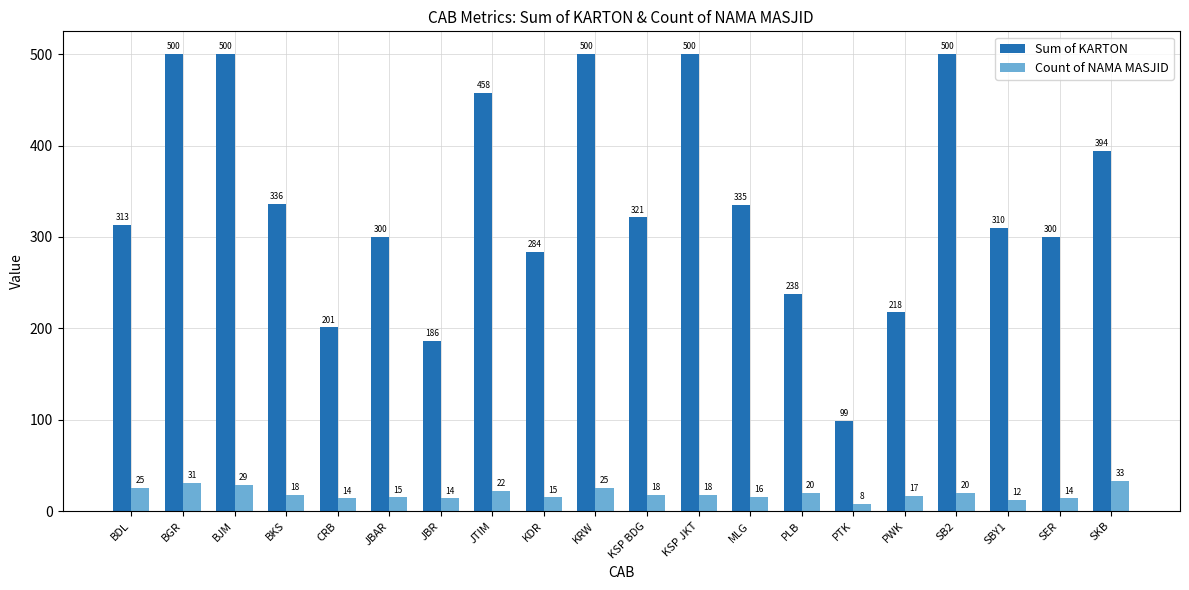

At how many categories does at least one series exceed 211?

17